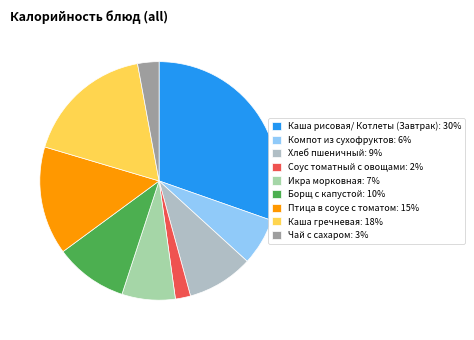

Count the number of slices in the pie.

9